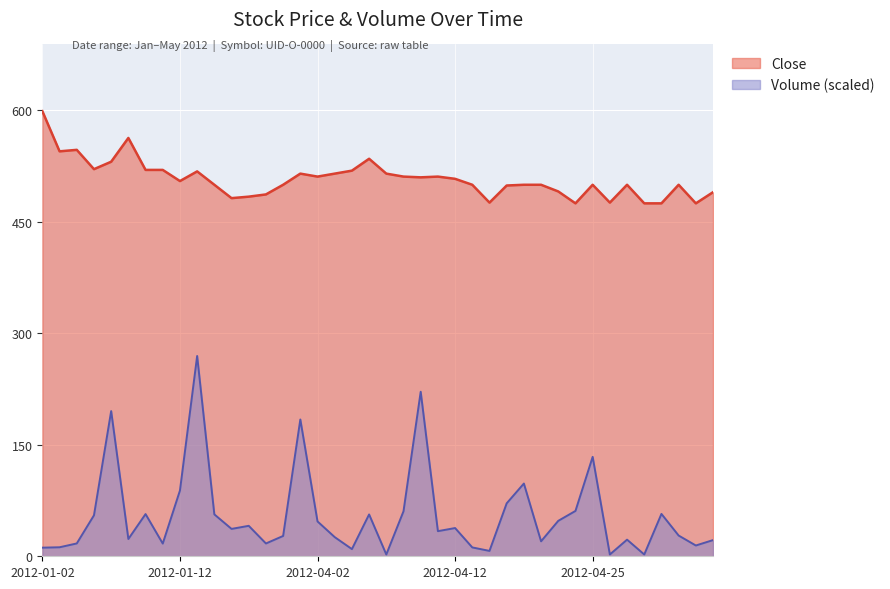

How many lines are shown in the chart?

2